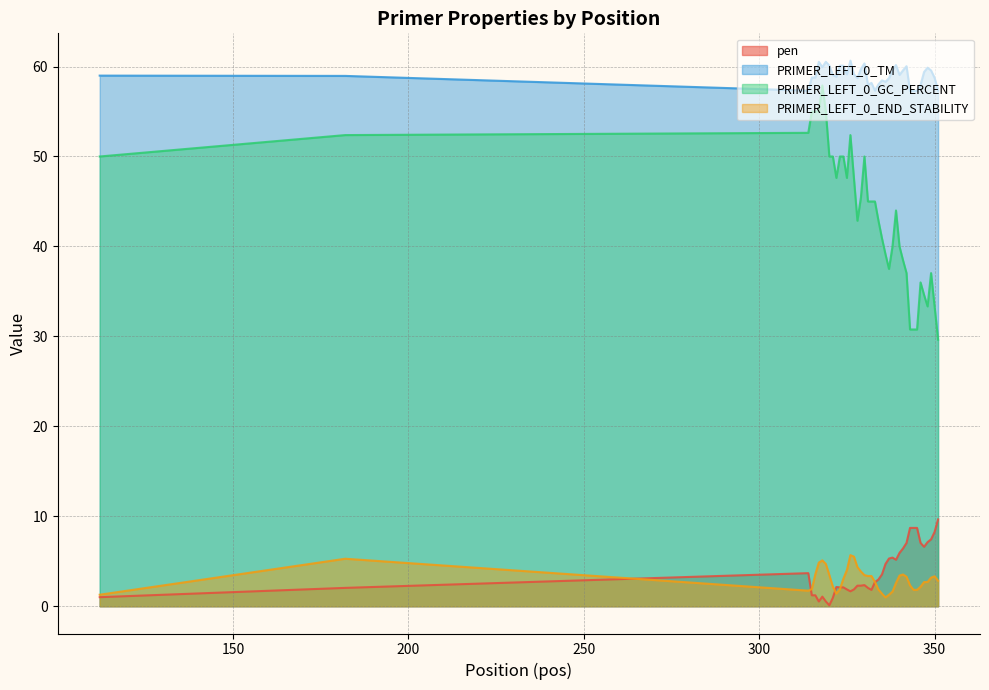

List the series in order of their peak value, lowest first.

PRIMER_LEFT_0_END_STABILITY, pen, PRIMER_LEFT_0_GC_PERCENT, PRIMER_LEFT_0_TM